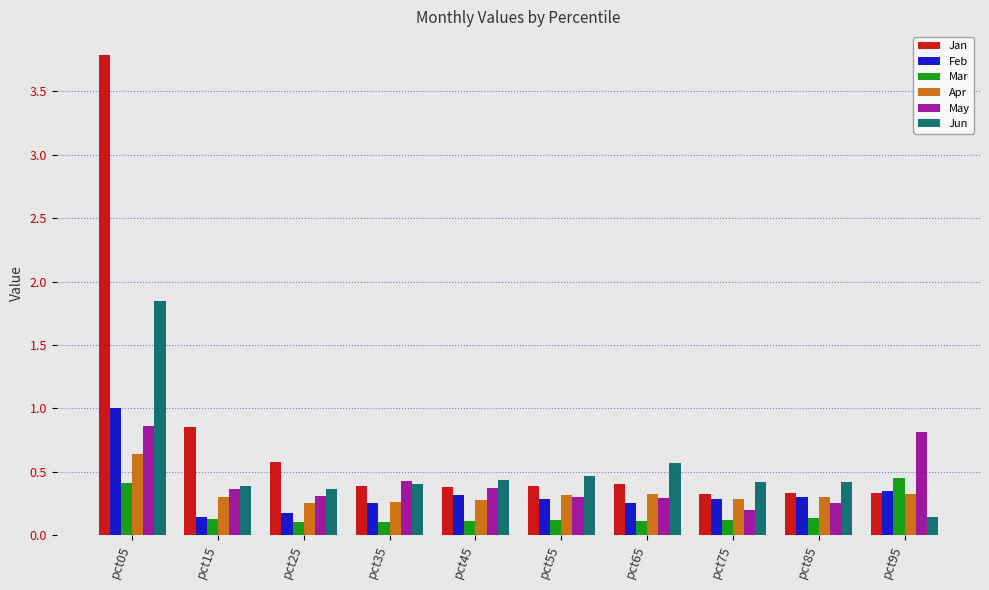

True or false: Apr has a value of 0.3 at pct65.

True